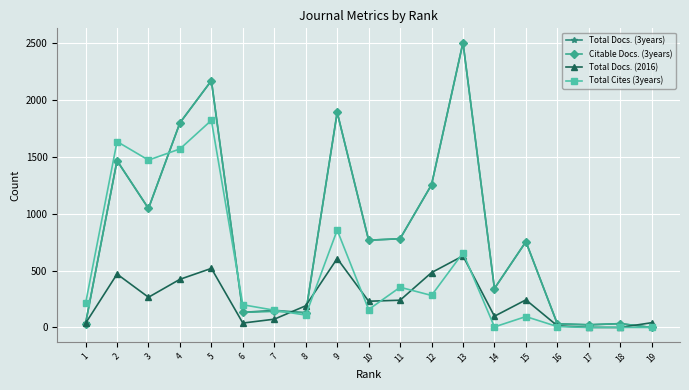

The value of Citable Docs. (3years) at 4 is 2421. True or false?

False